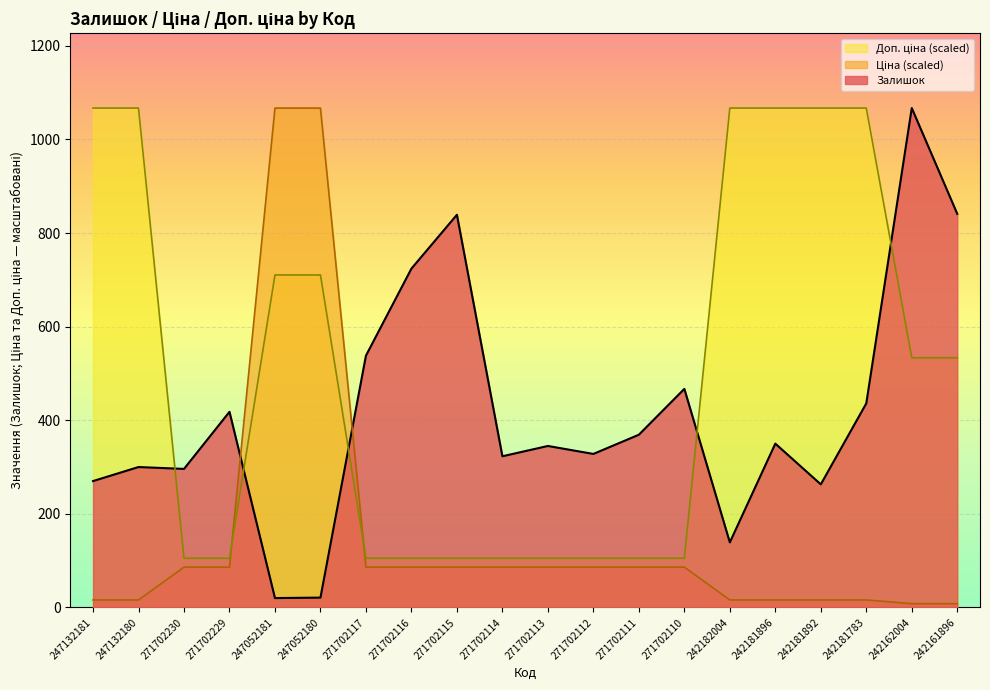

What is the label of the 6th point from the right?

242182004